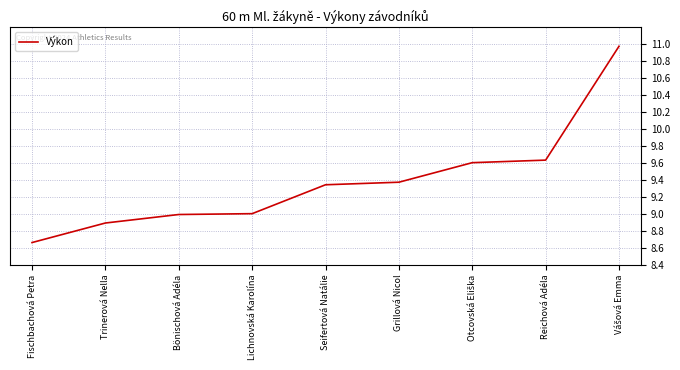

The value at Bönischová Adéla is 15.3. True or false?

False